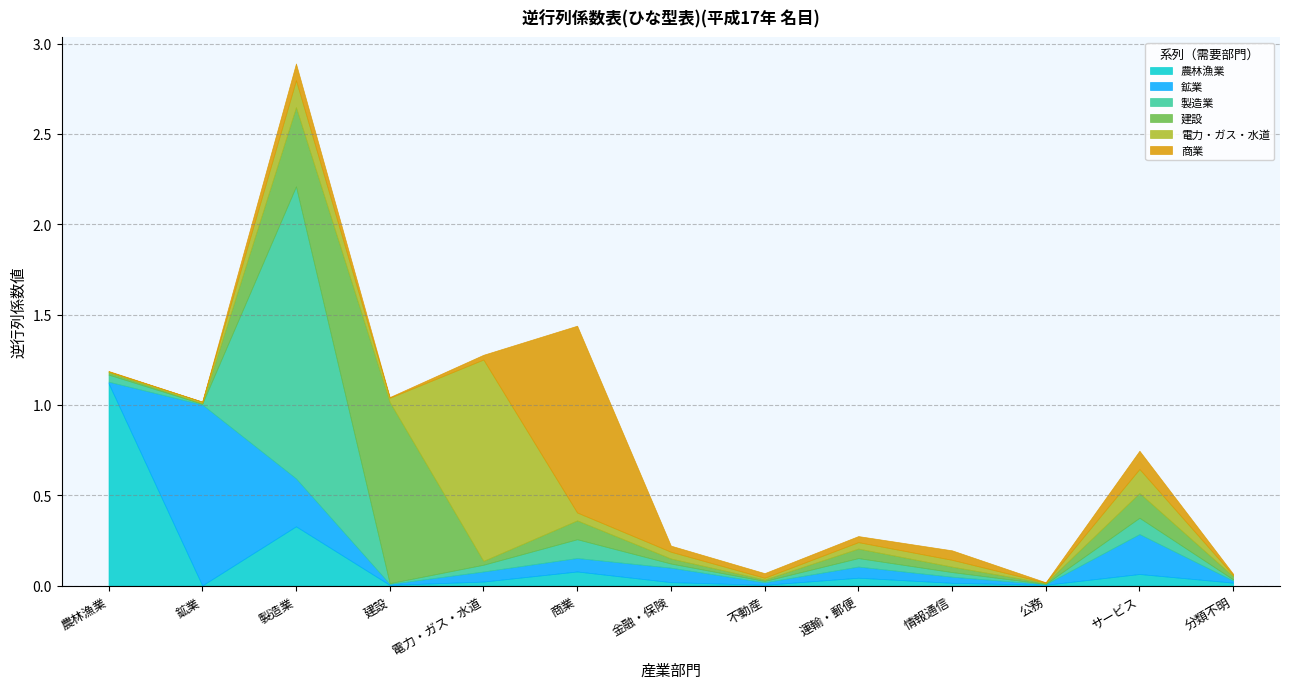

Where is the first local maximum for 建設?

建設